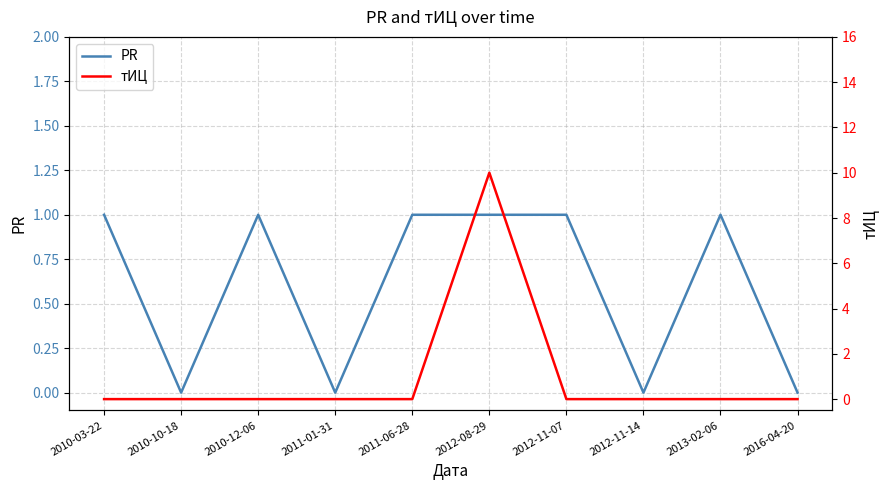

True or false: PR and тИЦ cross at least once.

True